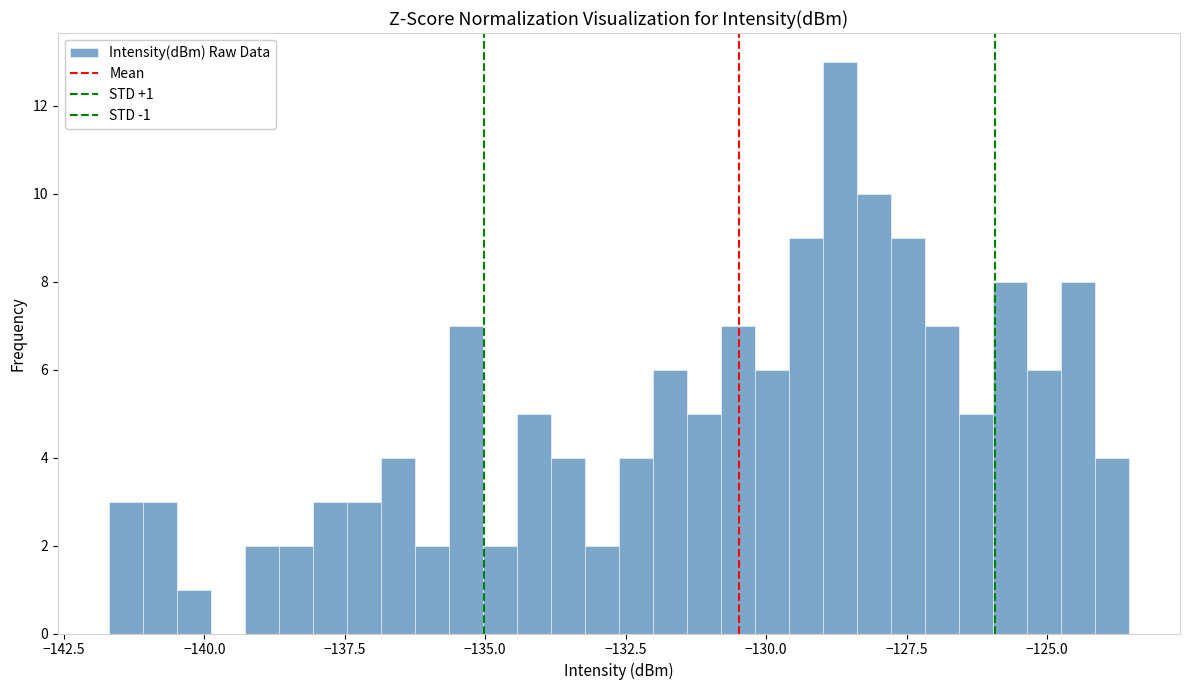

Around what value on the x-axis is the tallest bar? Give the approximate position of its centre, as read against the axis.

-128.5